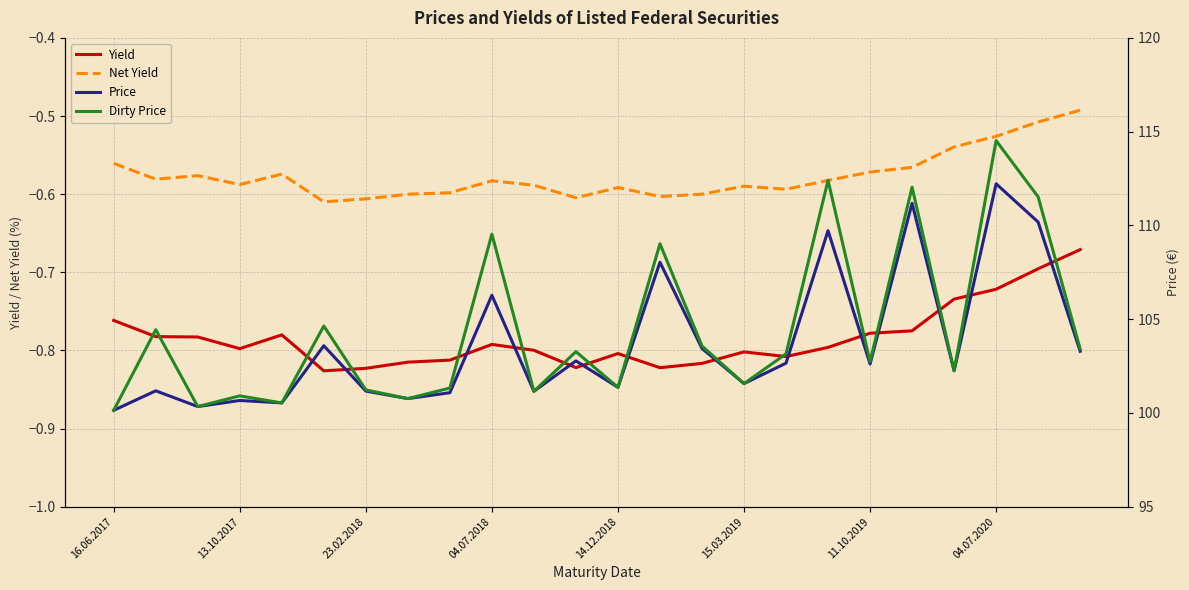

The value of Yield at 15.03.2019 is -0.8. True or false?

True